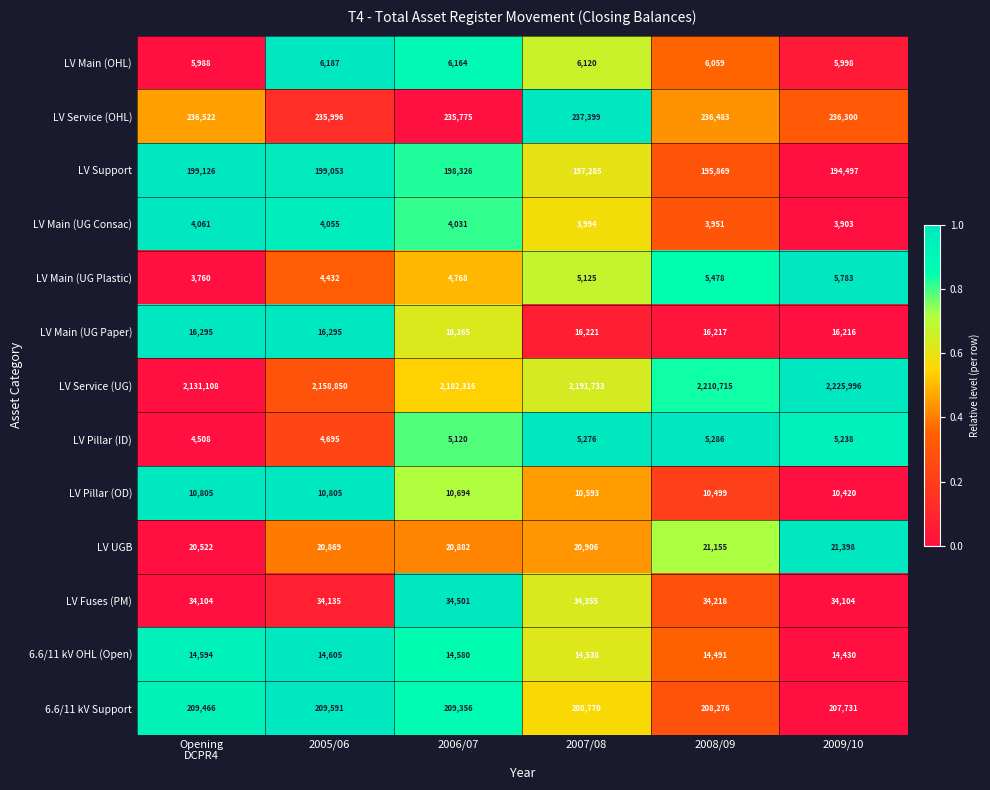

Which series has the widest spread of values?

LV Service (UG)